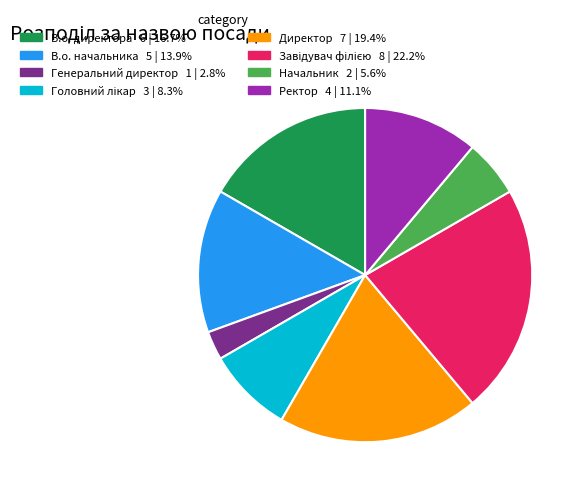

Between Директор and В.о. начальника, which is larger?

Директор